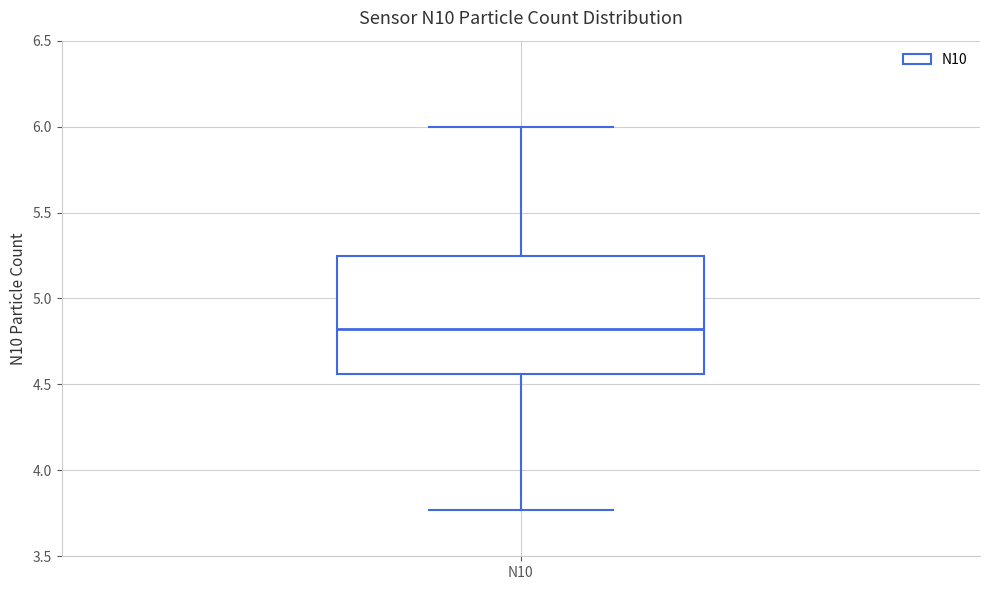

Read this box plot against the y-axis: the position of the median line, the range covered by the box, and the ends of both whiskers. The values are not printed on the chart, so give them approximately, as read against the axis.

median 4.80, box 4.55 to 5.25, whiskers 3.75 to 6.00